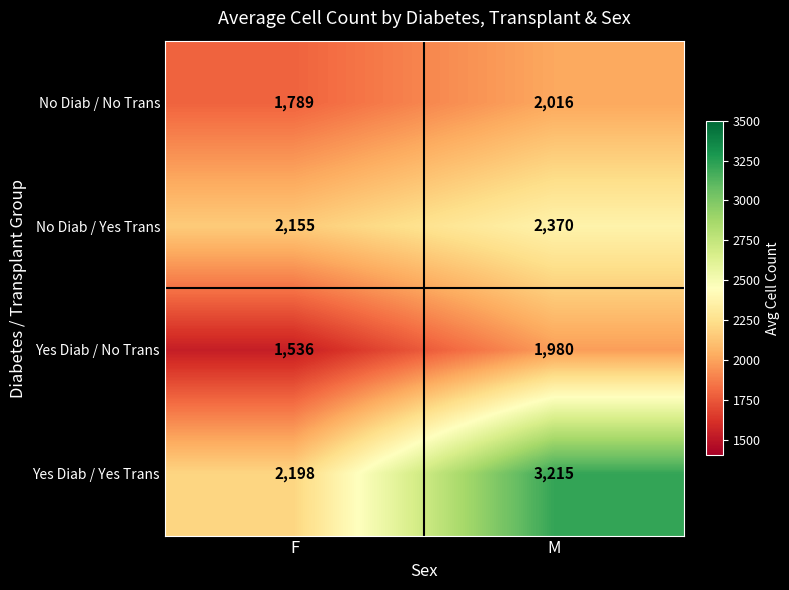

What is the maximum value shown in the chart?

3215